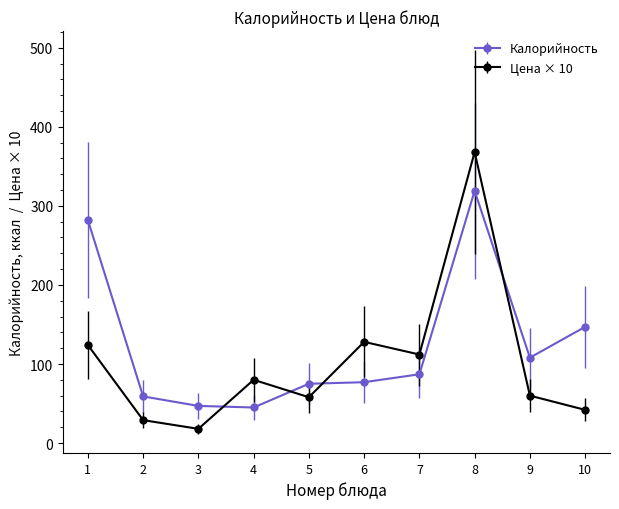

What is the lowest value of the Калорийность series?

45